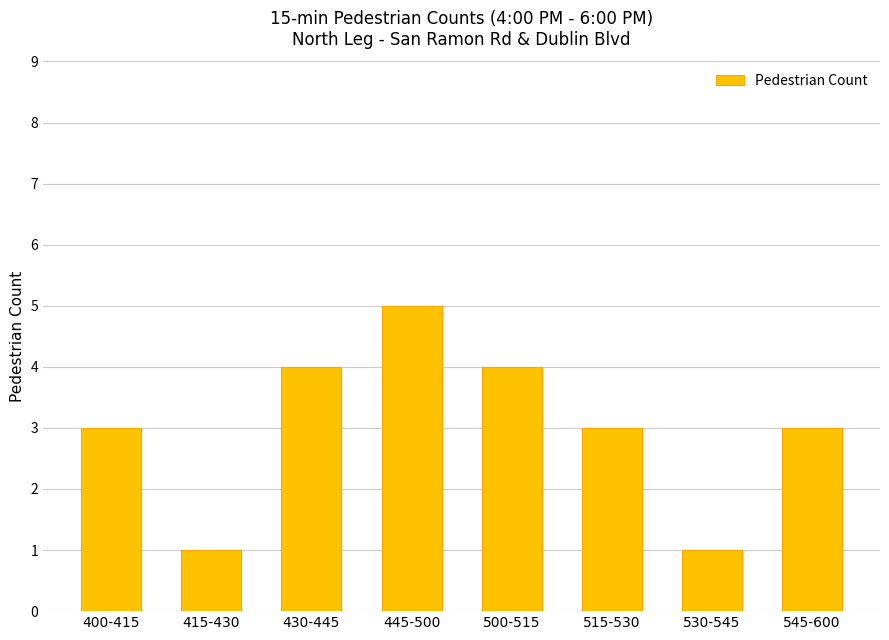

Reading left to right, what are all the values shown in this chart?

3	1	4	5	4	3	1	3